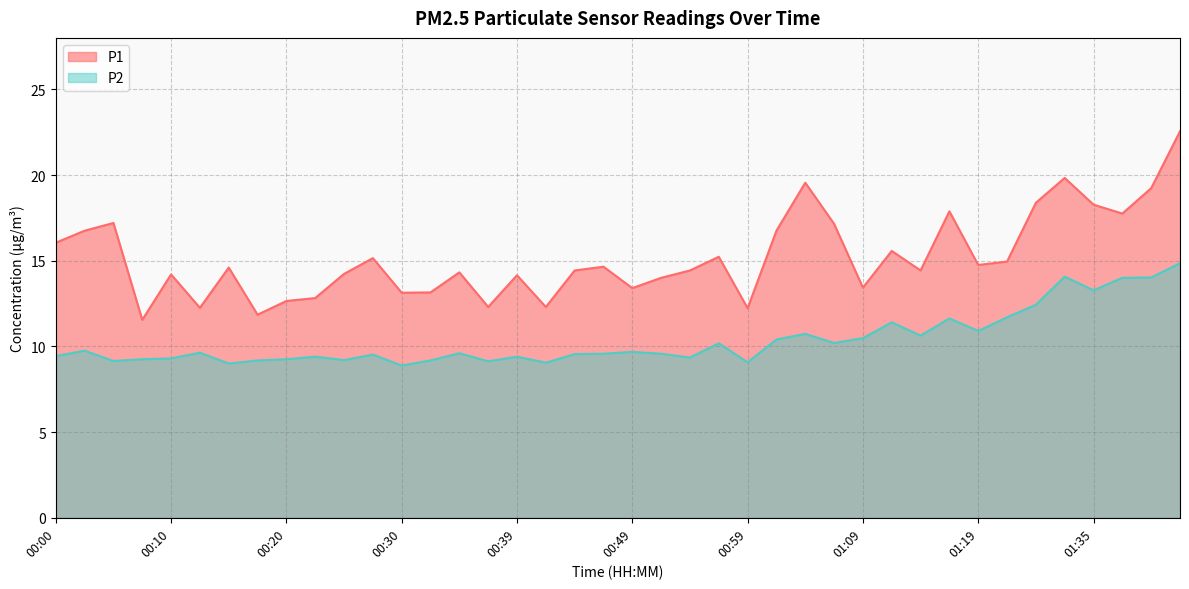

What is the sum of all P2 values?

415.0